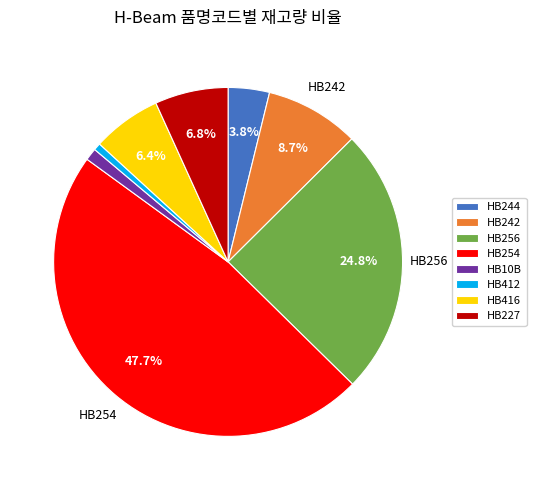

Is there a majority slice in this chart?

No